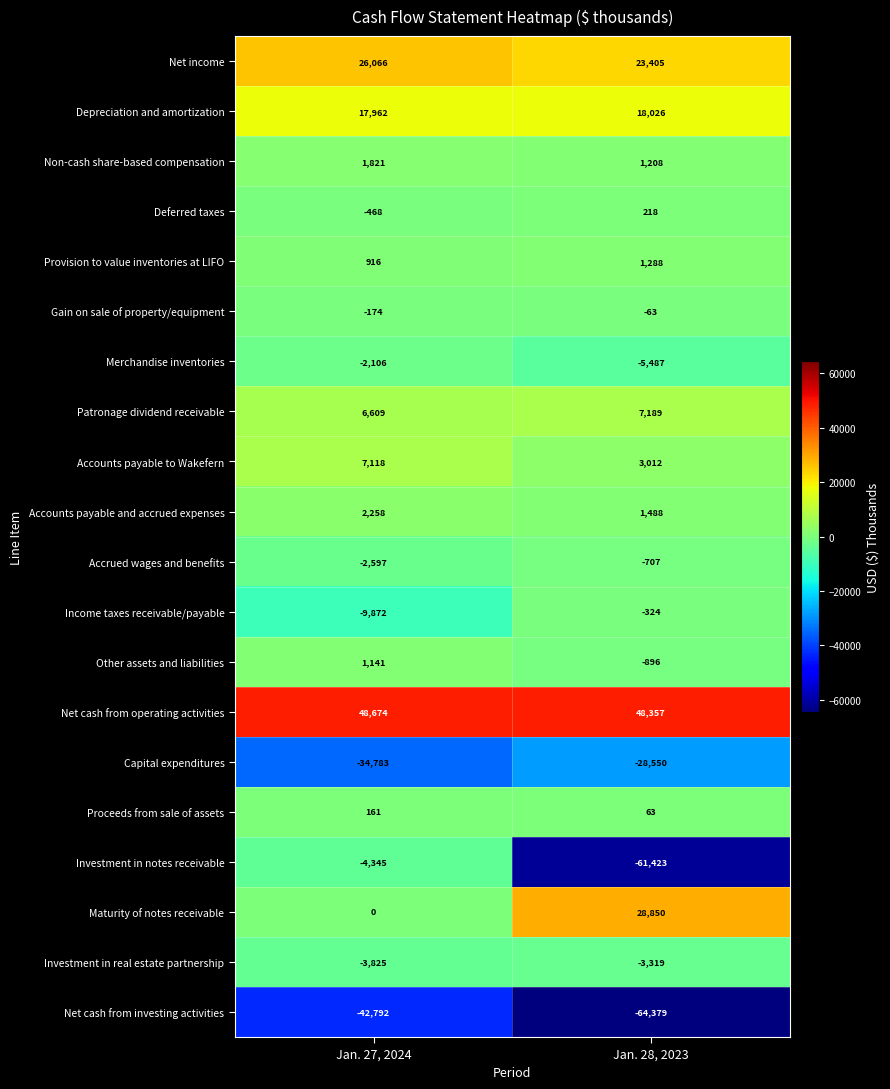

Which series has the largest total across all categories?

Net cash from operating activities